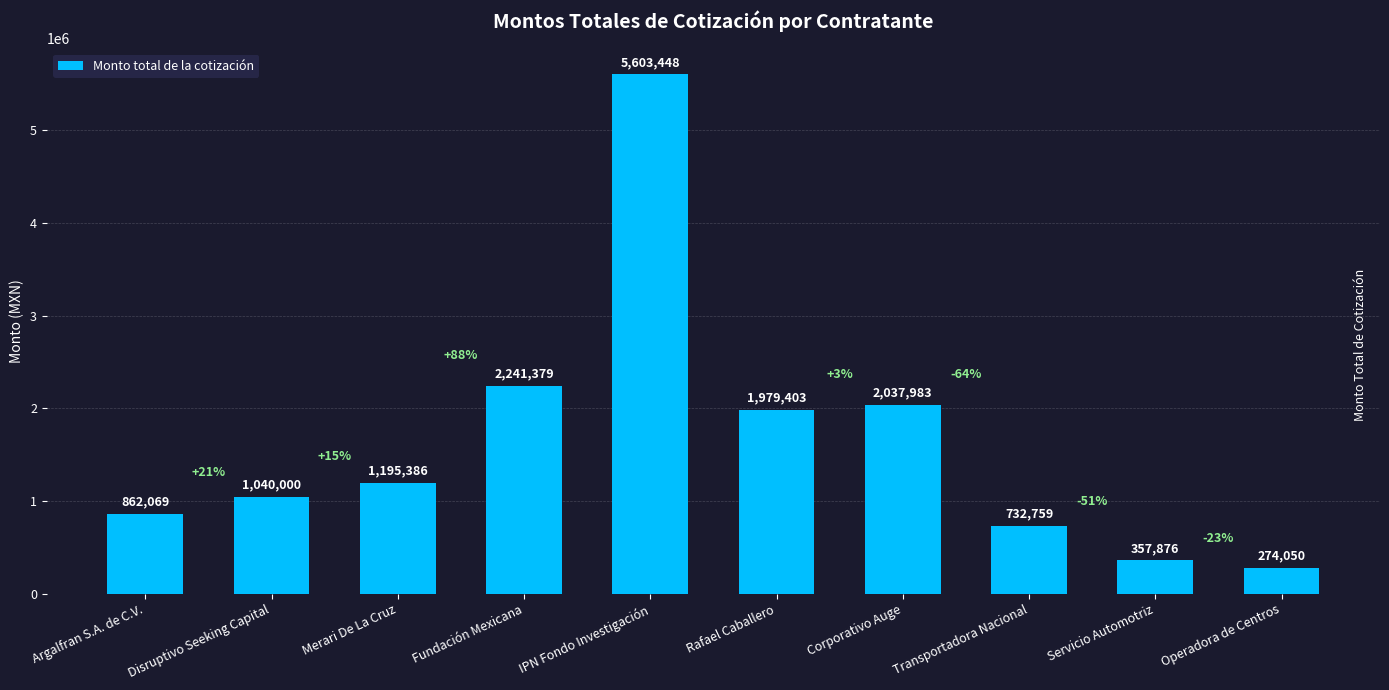

Approximately how many times larger is the value at Argalfran S.A. de C.V. compared to Corporativo Auge?

0.4